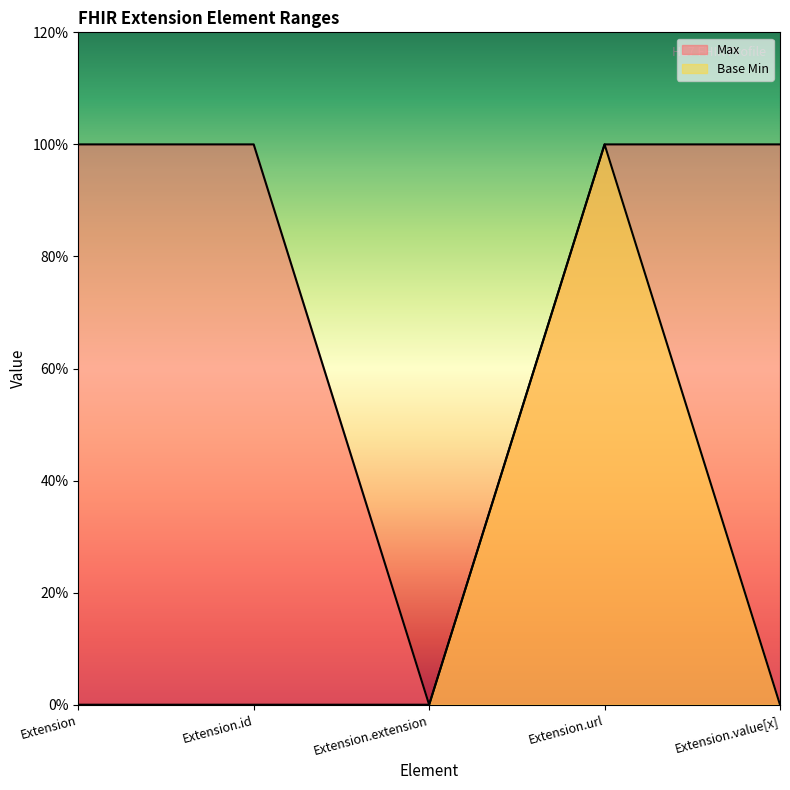

What is the sum of all Max values?

4